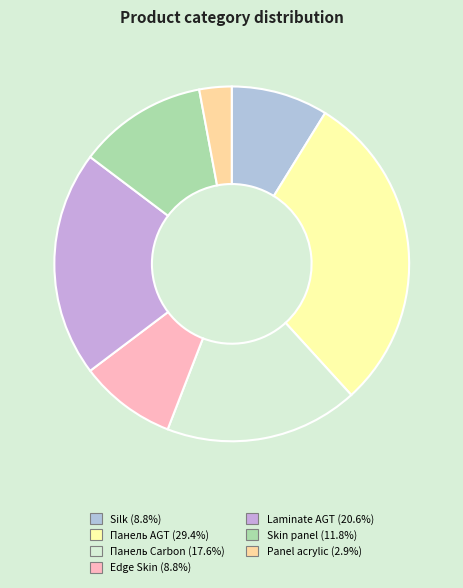

Is there any slice that represents more than half of the pie?

No